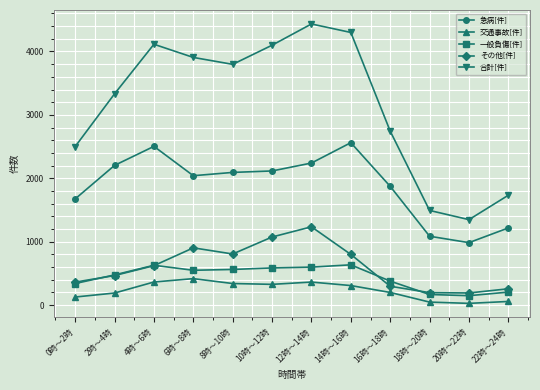

How many interior local peaks does the 合計[件] series have?

2